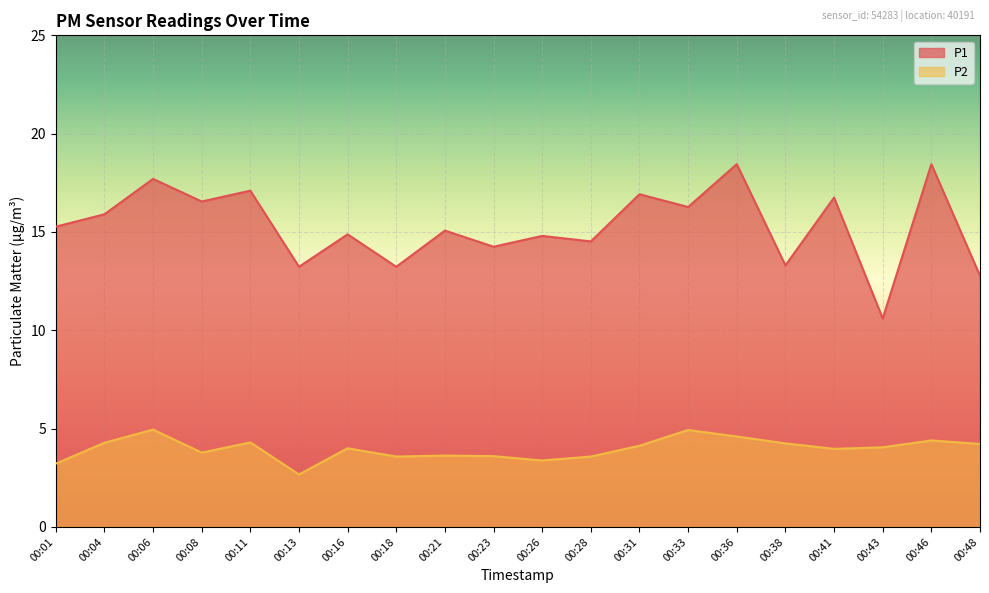

Reading right to left, transcribe all the data shown in this chart.

P1: 00:48=12.8	00:46=18.4	00:43=10.6	00:41=16.8	00:38=13.3	00:36=18.4	00:33=16.3	00:31=16.9	00:28=14.5	00:26=14.8	00:23=14.2	00:21=15.1	00:18=13.2	00:16=14.9	00:13=13.2	00:11=17.1	00:08=16.6	00:06=17.7	00:04=15.9	00:01=15.3
P2: 00:48=4.2	00:46=4.4	00:43=4.0	00:41=4.0	00:38=4.2	00:36=4.6	00:33=4.9	00:31=4.1	00:28=3.6	00:26=3.4	00:23=3.6	00:21=3.6	00:18=3.6	00:16=4.0	00:13=2.7	00:11=4.3	00:08=3.8	00:06=5.0	00:04=4.3	00:01=3.2